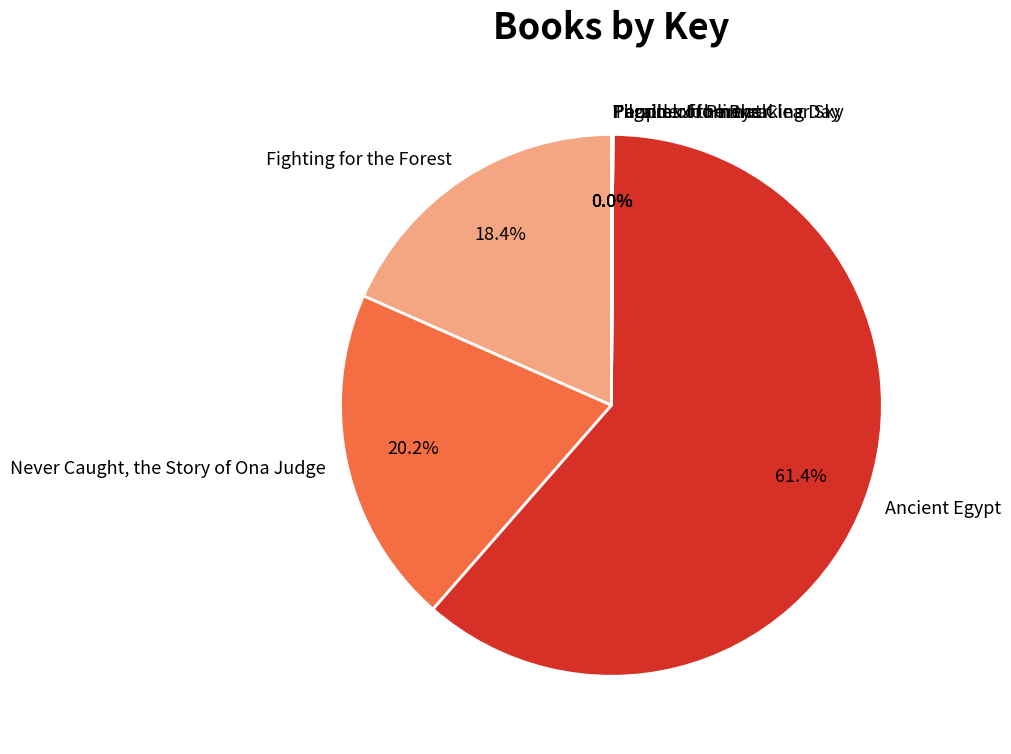

Is there a majority slice in this chart?

Yes